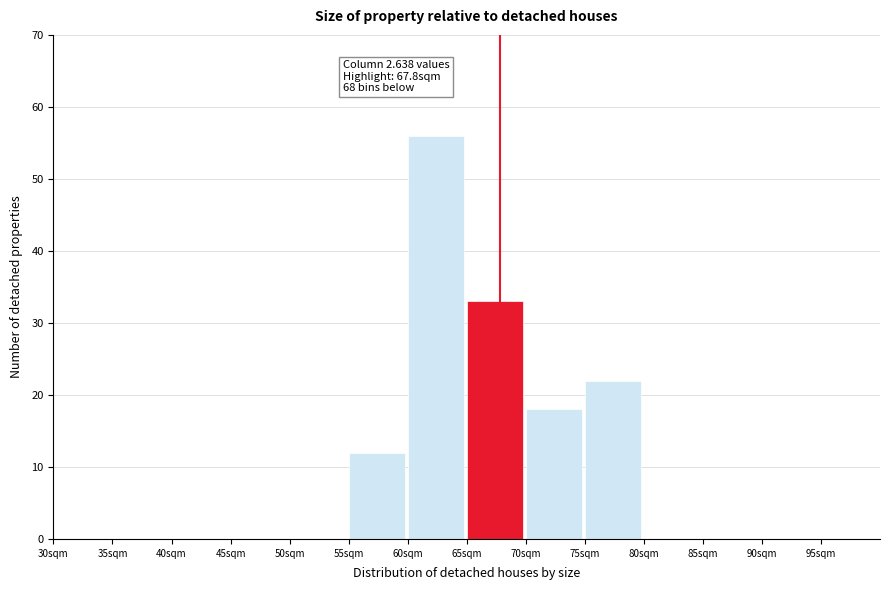

Which range on the x-axis has the tallest bar?

60 to 65